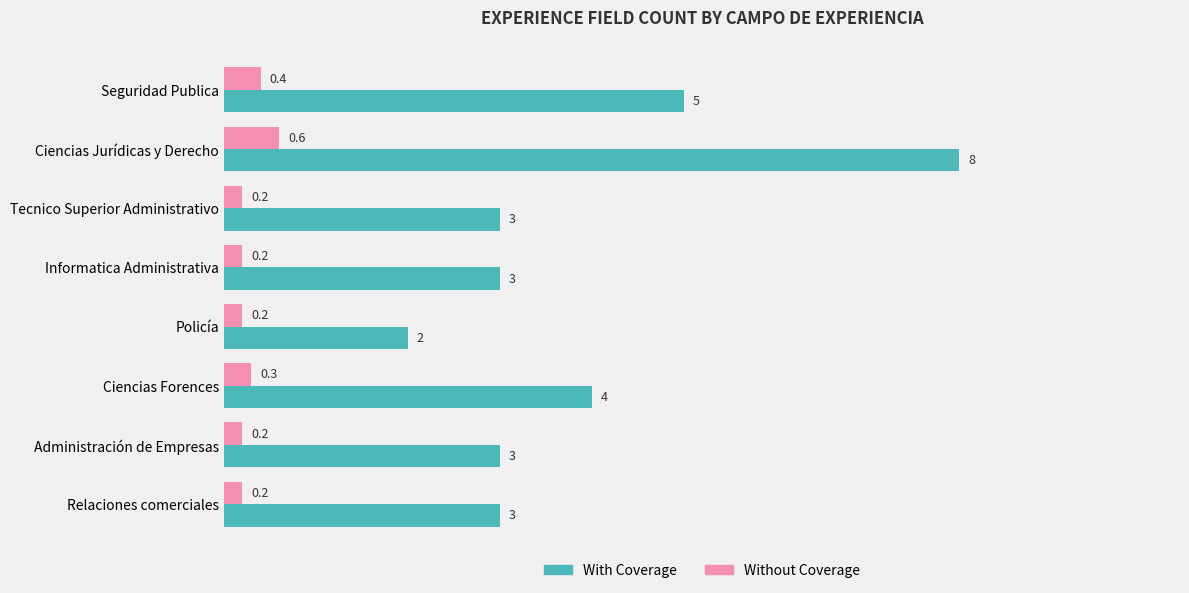

Which series has the widest spread of values?

With Coverage